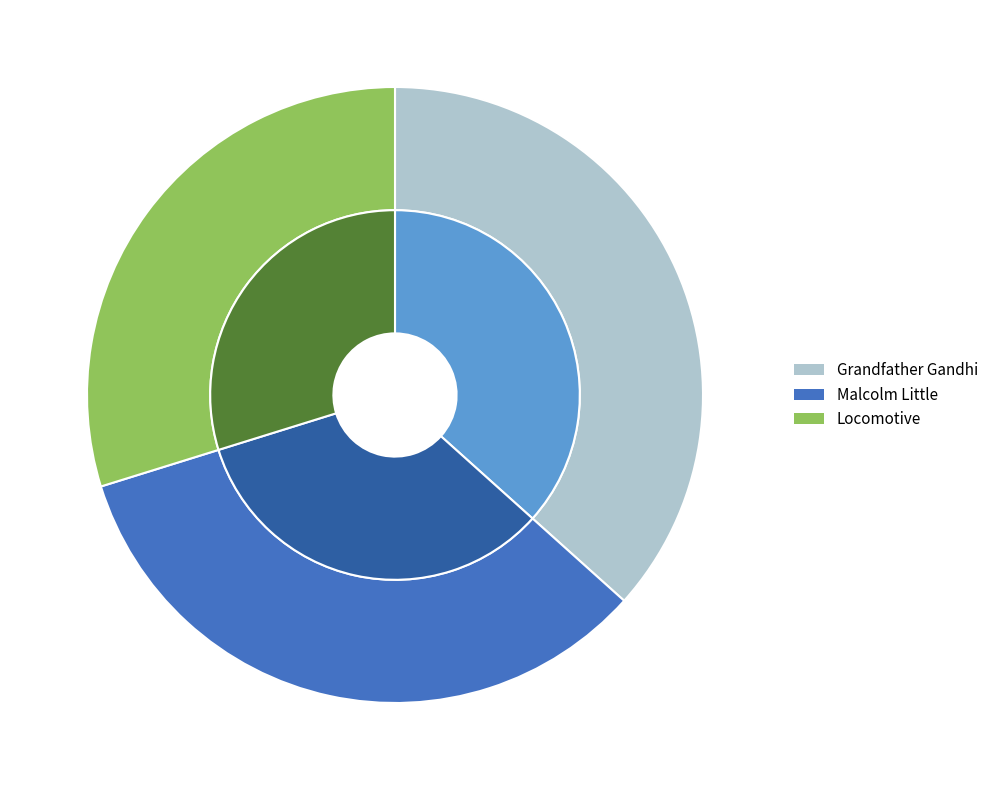

The Locomotive slice represents 30% of the pie. True or false?

True